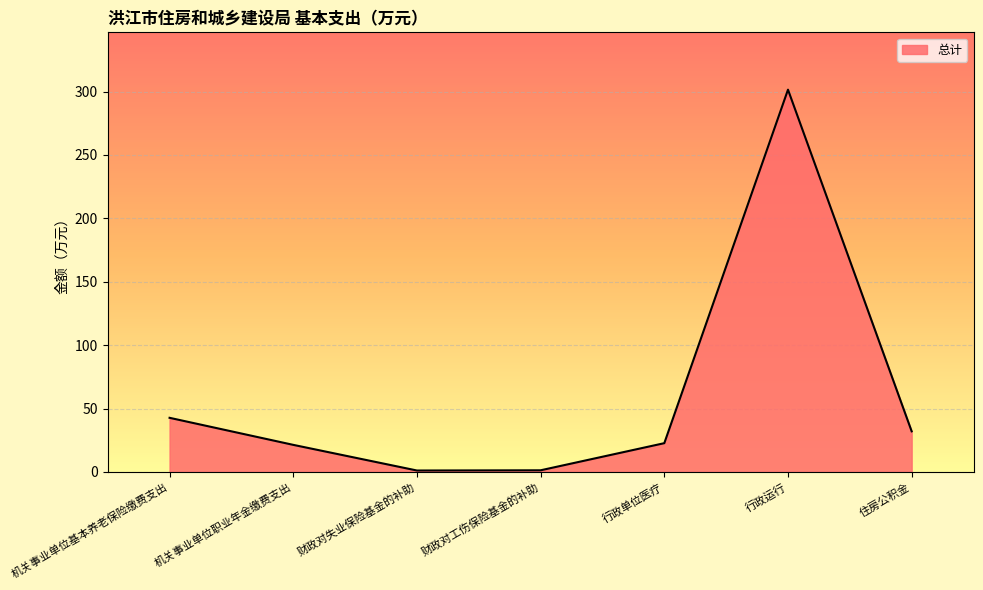

What is the approximate value at 行政单位医疗?

22.7